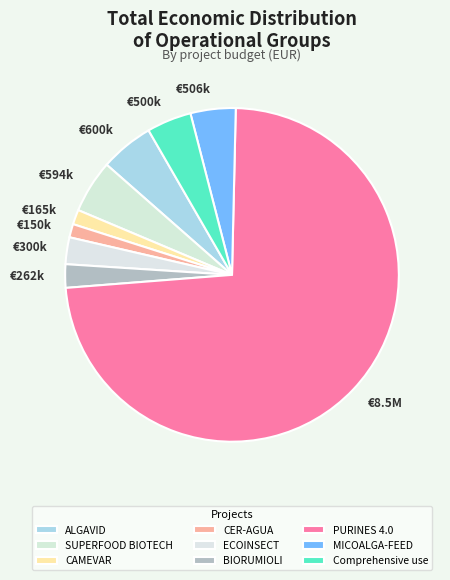

Which has a higher value, SUPERFOOD BIOTECH or PURINES 4.0?

PURINES 4.0